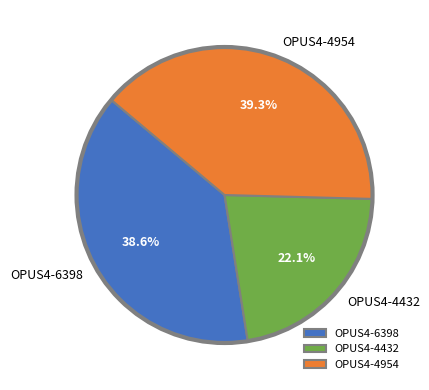

Combined, what portion of the pie is OPUS4-4432 and OPUS4-4954?

61.4%